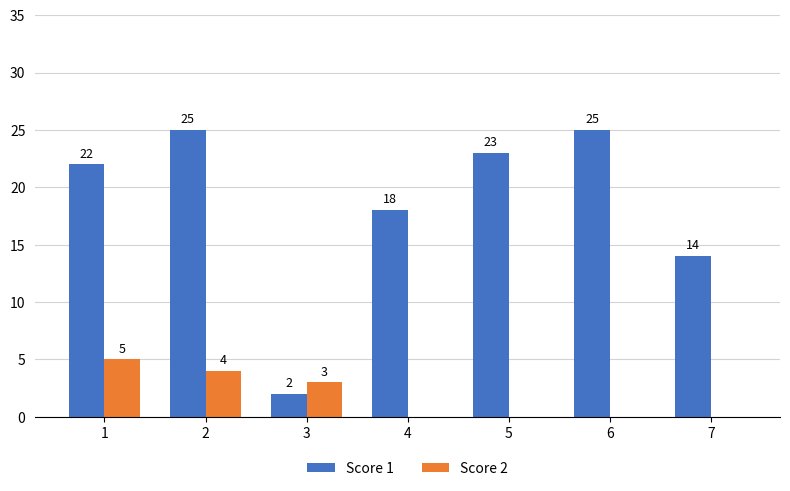

Read the Score 2 value at 2.

4